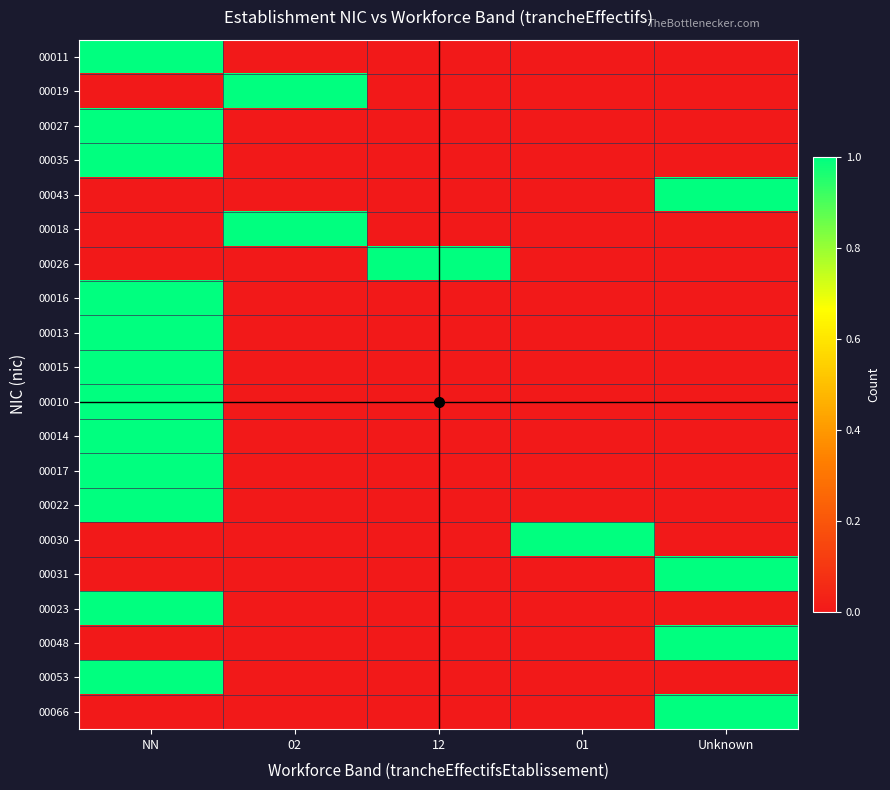

At which category does the chart reach its peak across all series?

NN